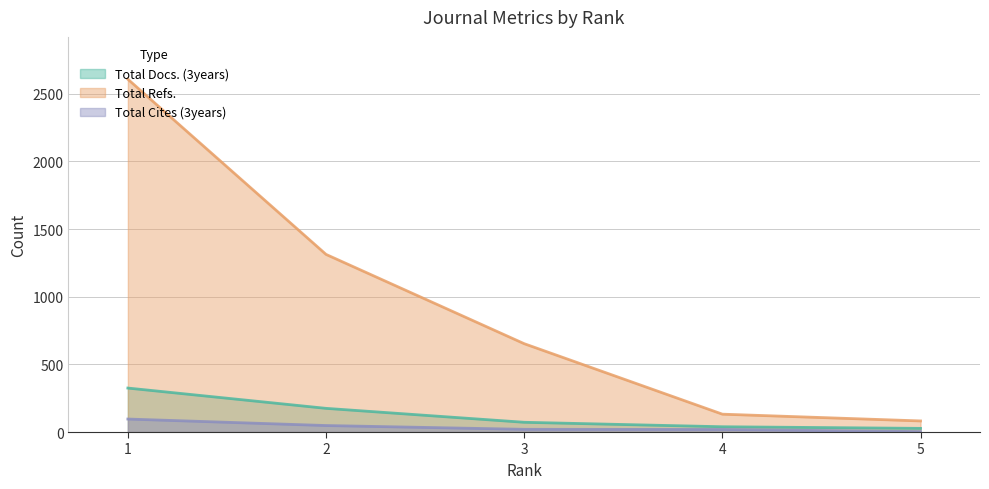

At how many categories does at least one series exceed 1808?

1